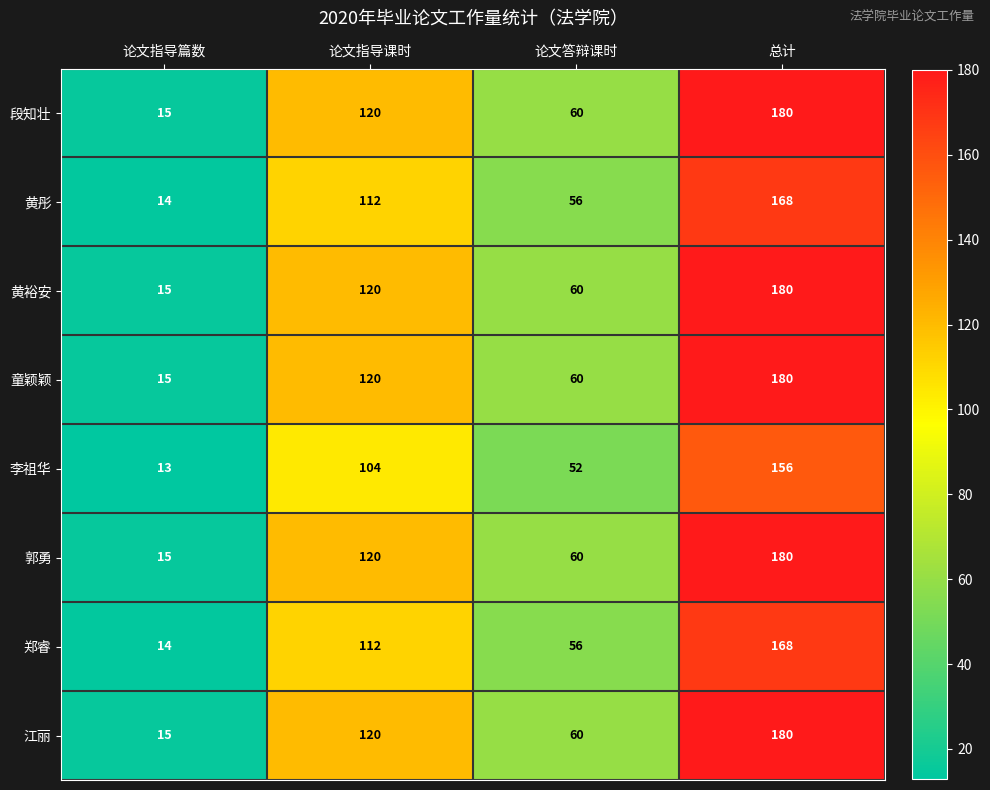

What is the sum of the 黄彤 values at 论文指导课时 and 论文指导篇数?

126